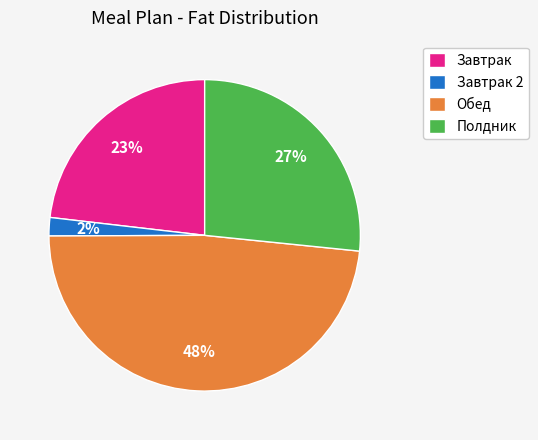

Is there any slice that represents more than half of the pie?

No